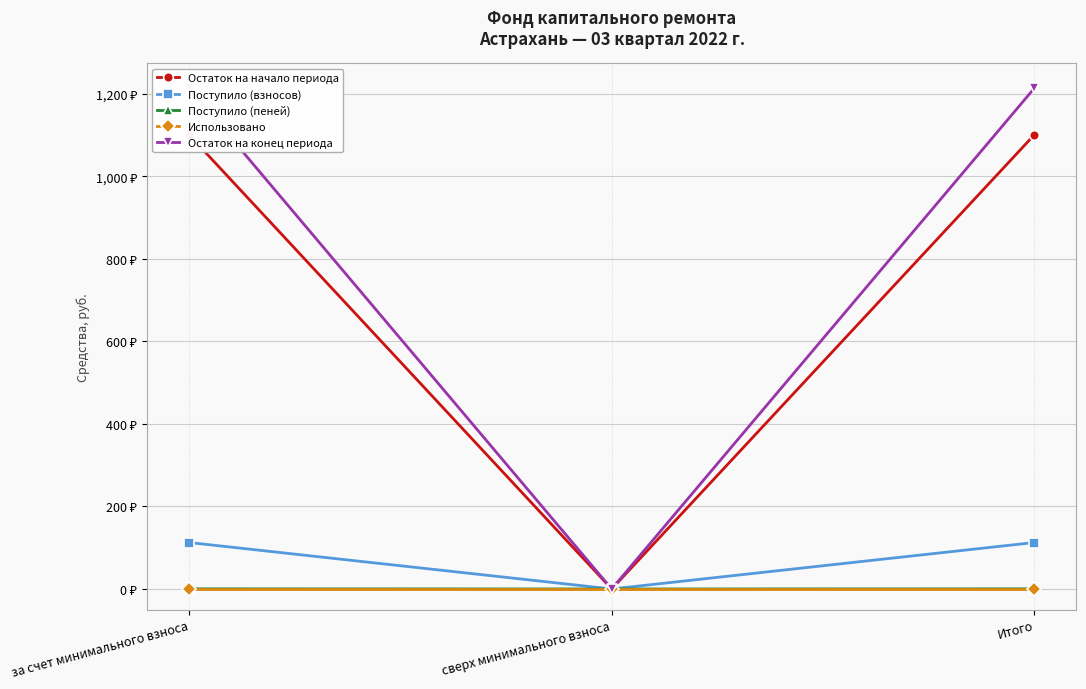

What is the value of the Остаток на начало периода point at the 3rd from the left?

1100.2